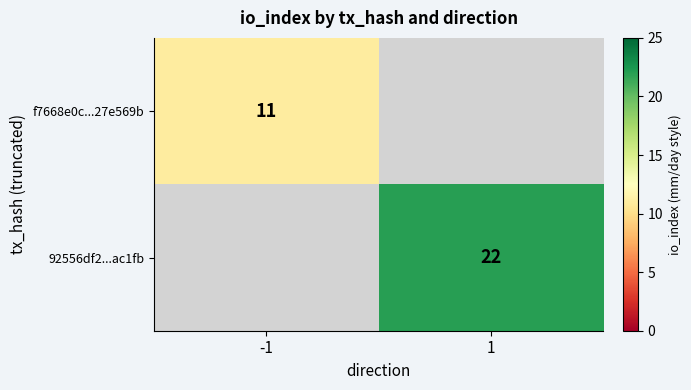

Is it true that f7668e0c...27e569b equals 11 at -1?

True